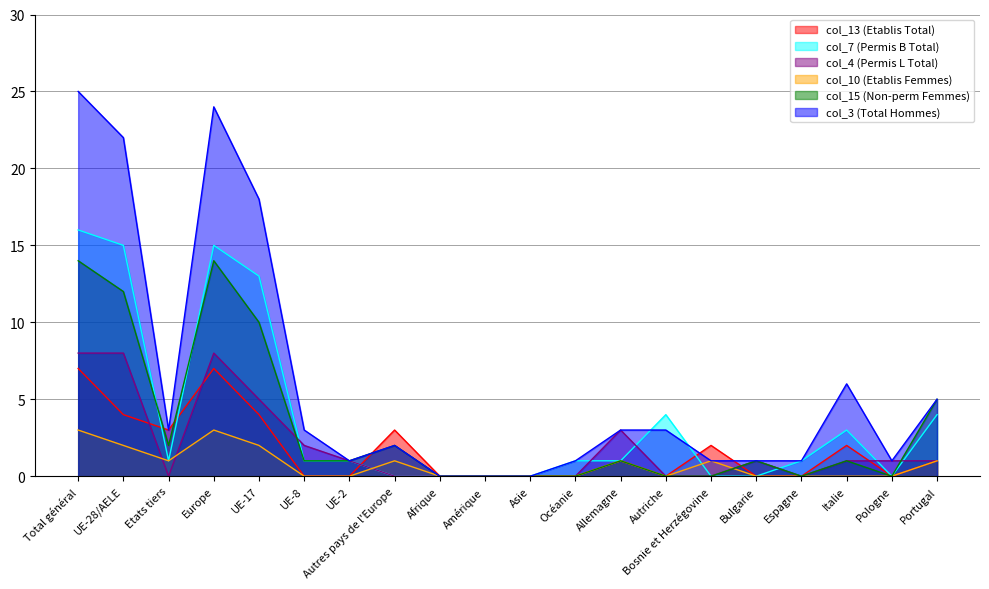

The col_15 (Non-perm Femmes) series shows 0 at Autriche. True or false?

True